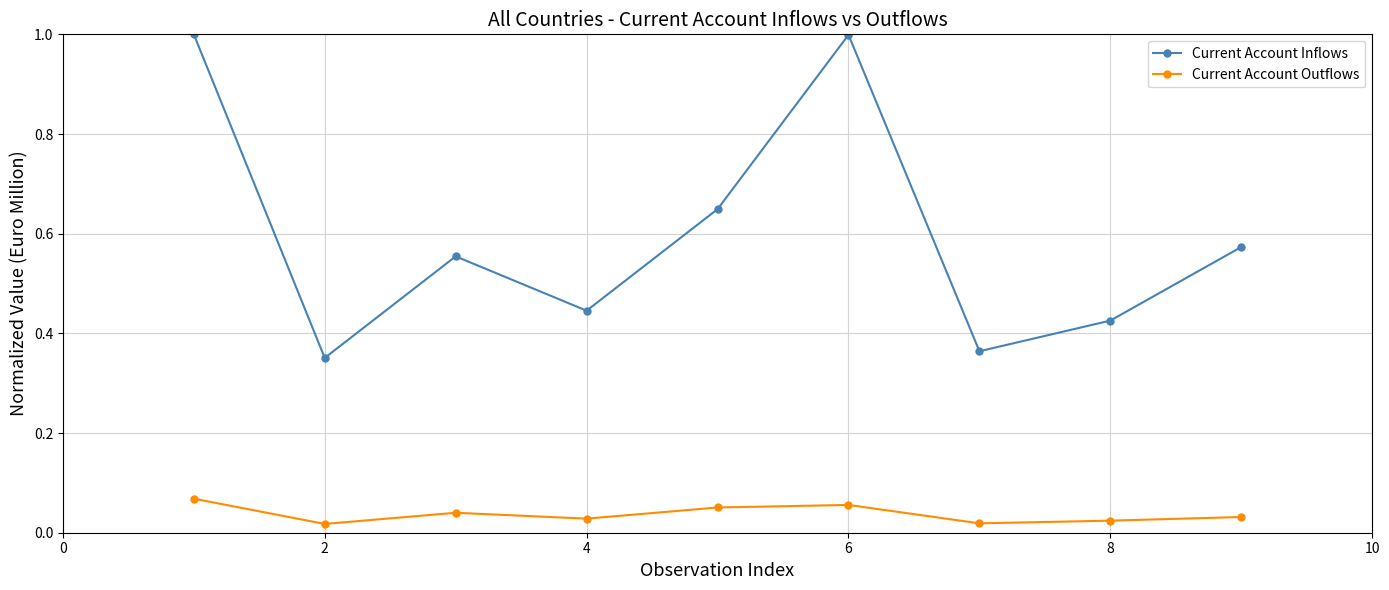

At how many categories does at least one series exceed 0?

9